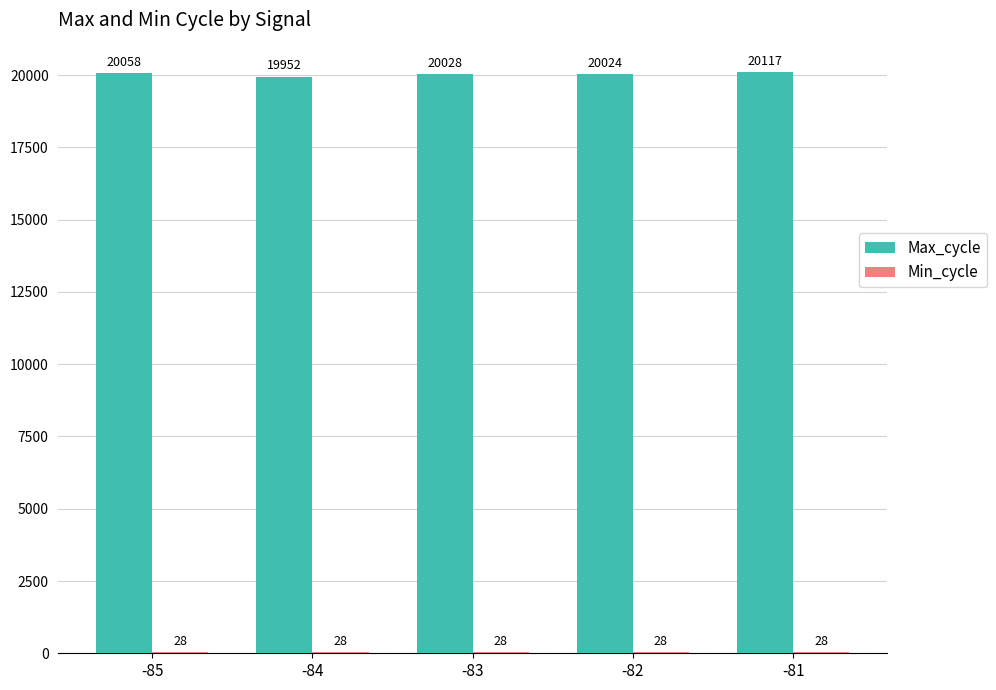

True or false: Max_cycle has a value of 20024 at -82.

True